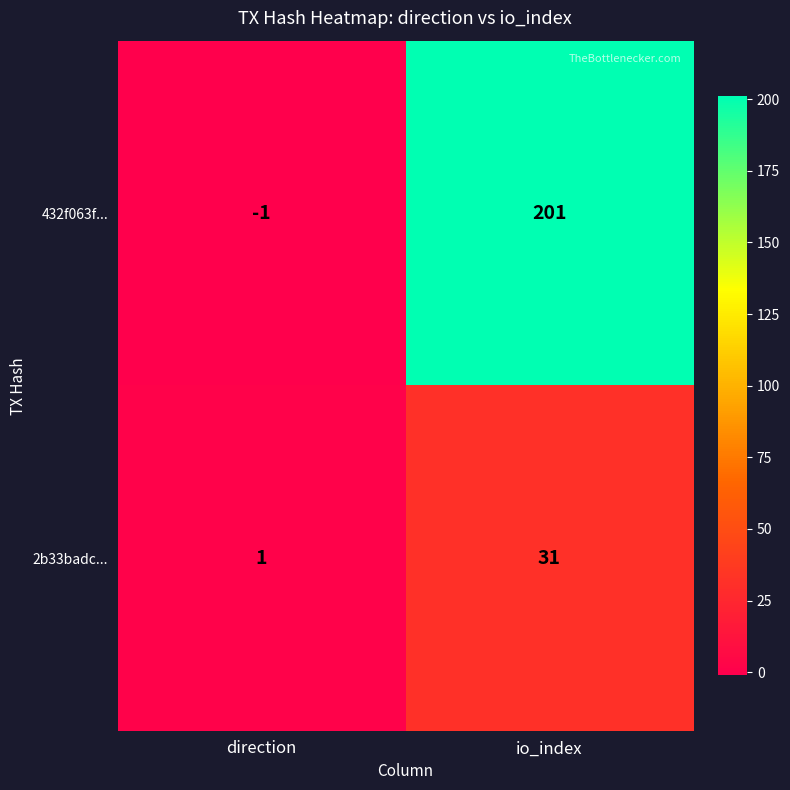

Reading left to right, what are all the values shown in this chart?

432f063f...: -1	201
2b33badc...: 1	31